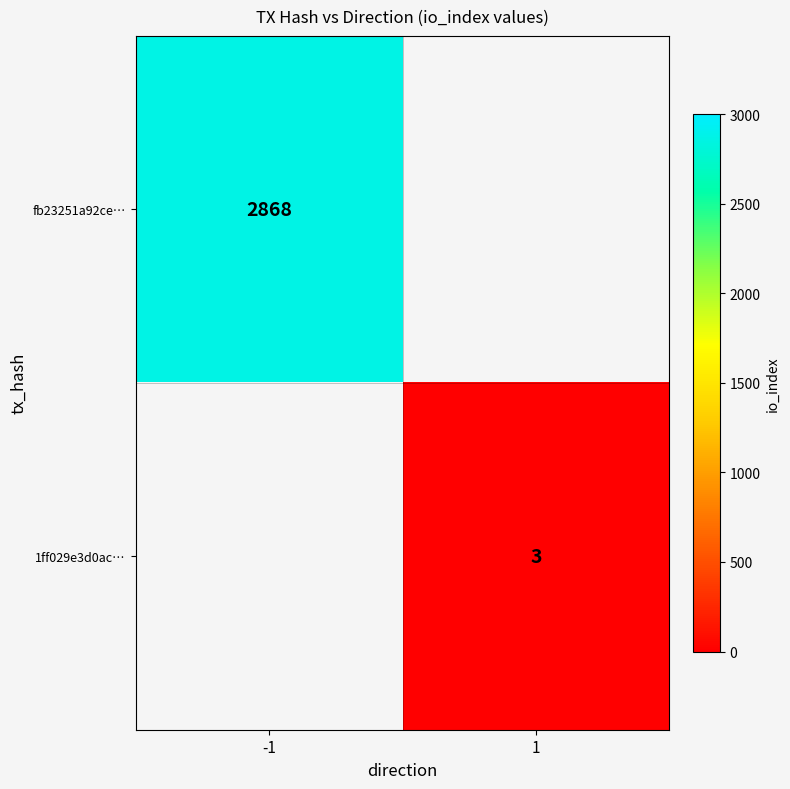

The 1ff029e3d0ac… series shows 3 at 1. True or false?

True